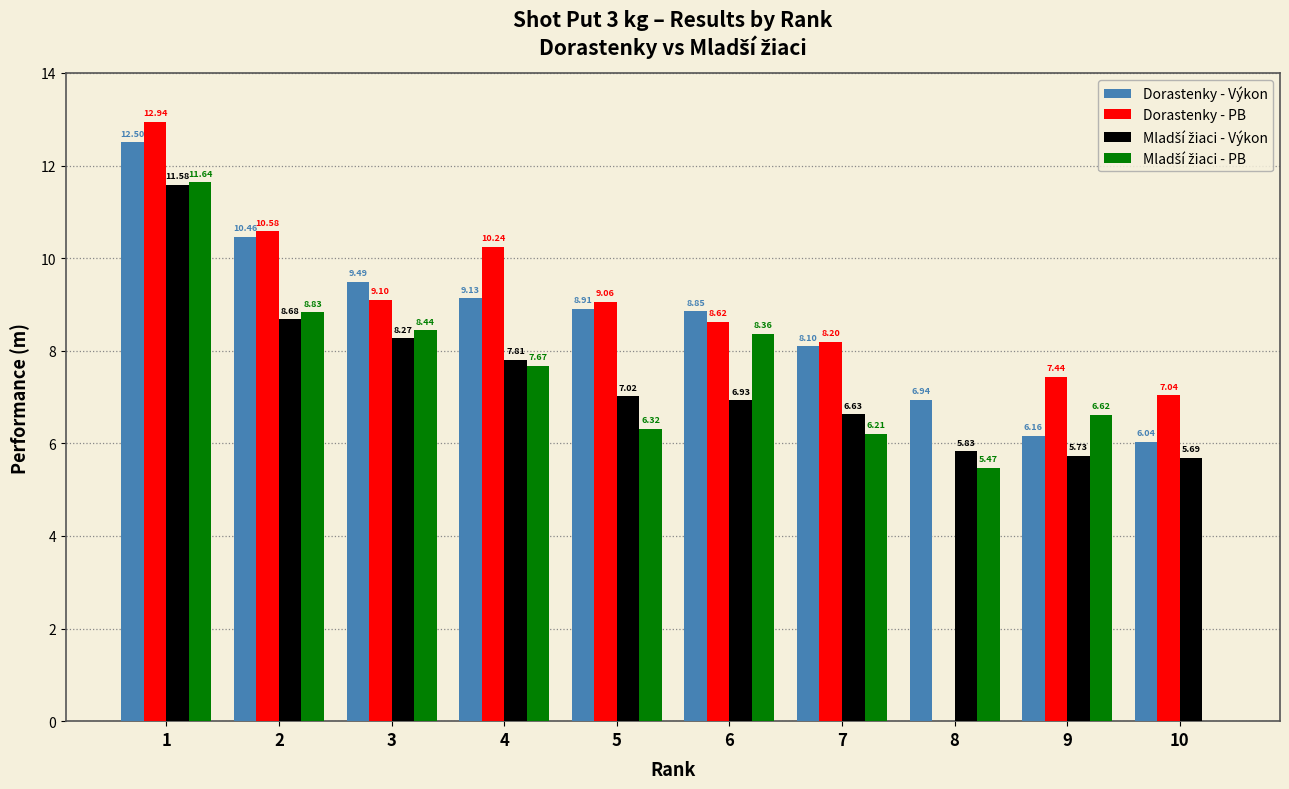

Which series has the largest total across all categories?

Dorastenky - Výkon